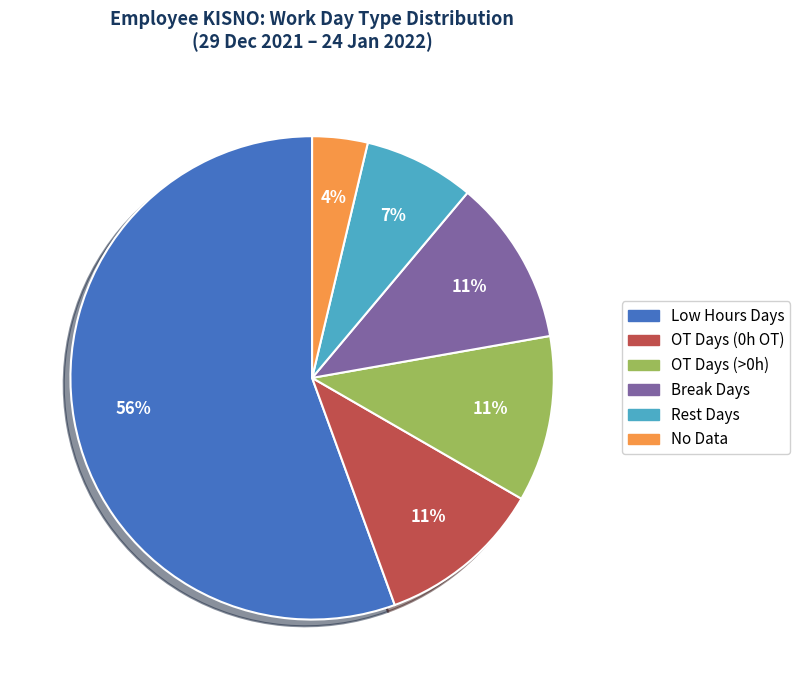

Is there a majority slice in this chart?

Yes